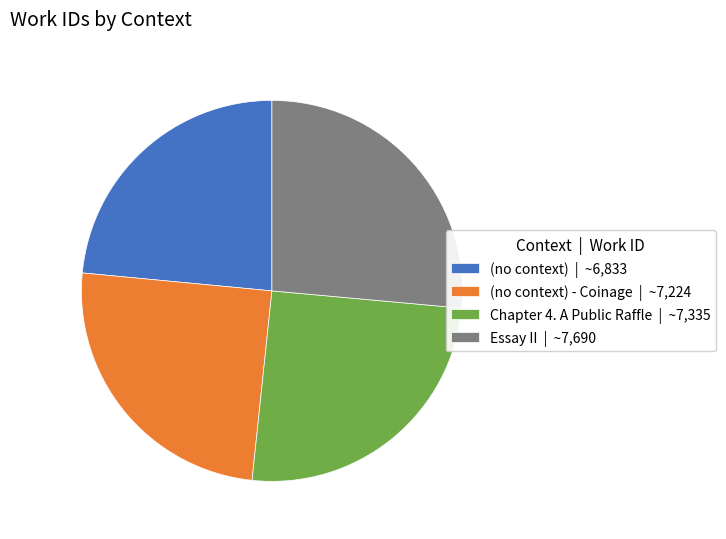

How many slices are in this pie chart?

4